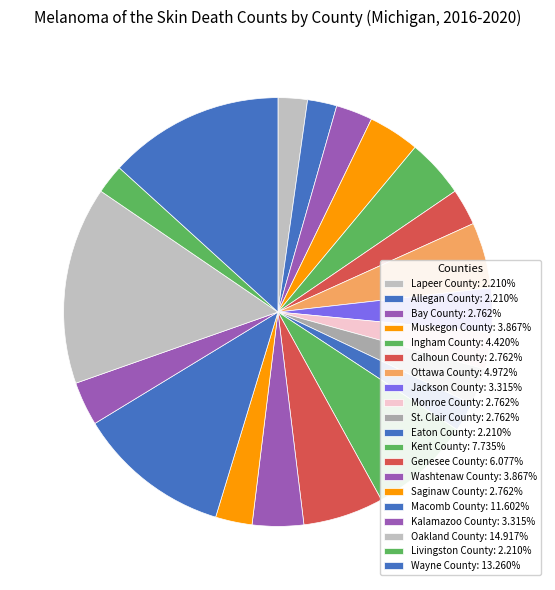

Which has a higher value, Jackson County or Muskegon County?

Muskegon County